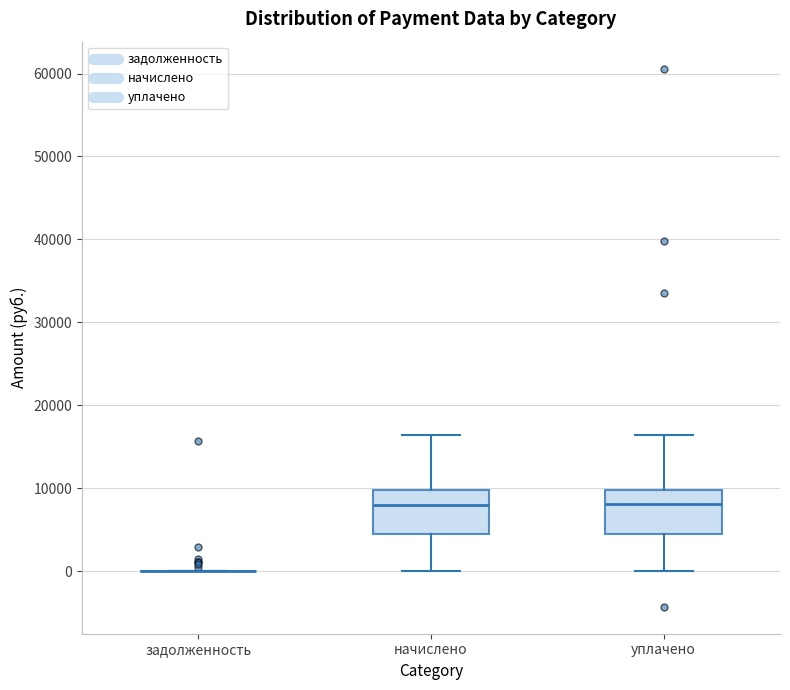

Reading left to right, read every box against the y-axis: the position of its median line, the range the box covers, and the ends of its whiskers. The values are not printed on the chart, so give them approximately, as read against the axis.

задолженность: box collapsed to a line at 0, whiskers 0 to 0
начислено: median 8000, box 5000 to 10000, whiskers 0 to 16000
уплачено: median 8000, box 5000 to 10000, whiskers 0 to 16000